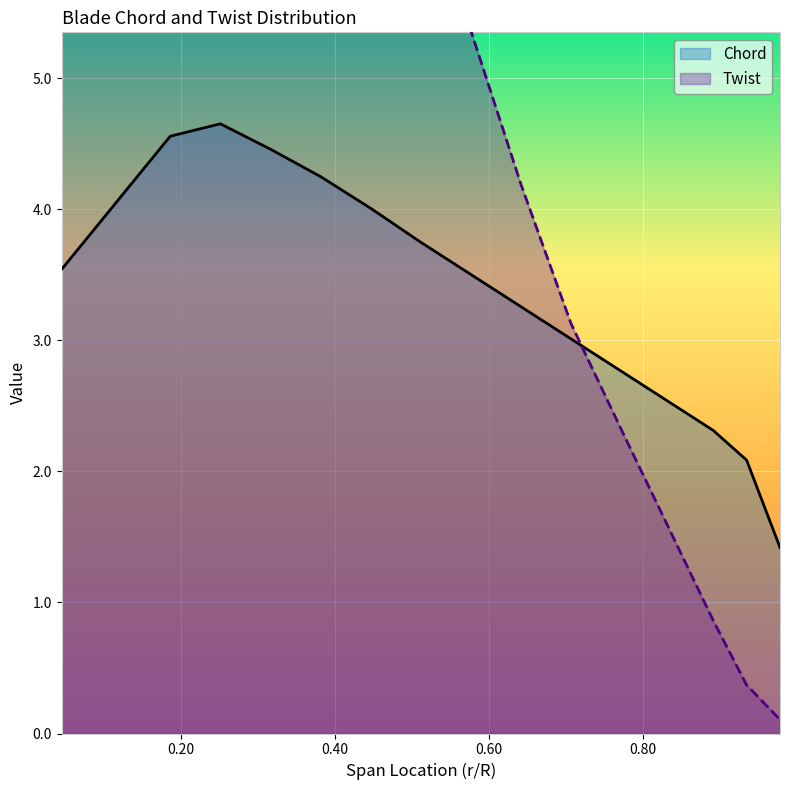

What is the sum of the Twist values at 0.707143 and 0.934921?

3.5